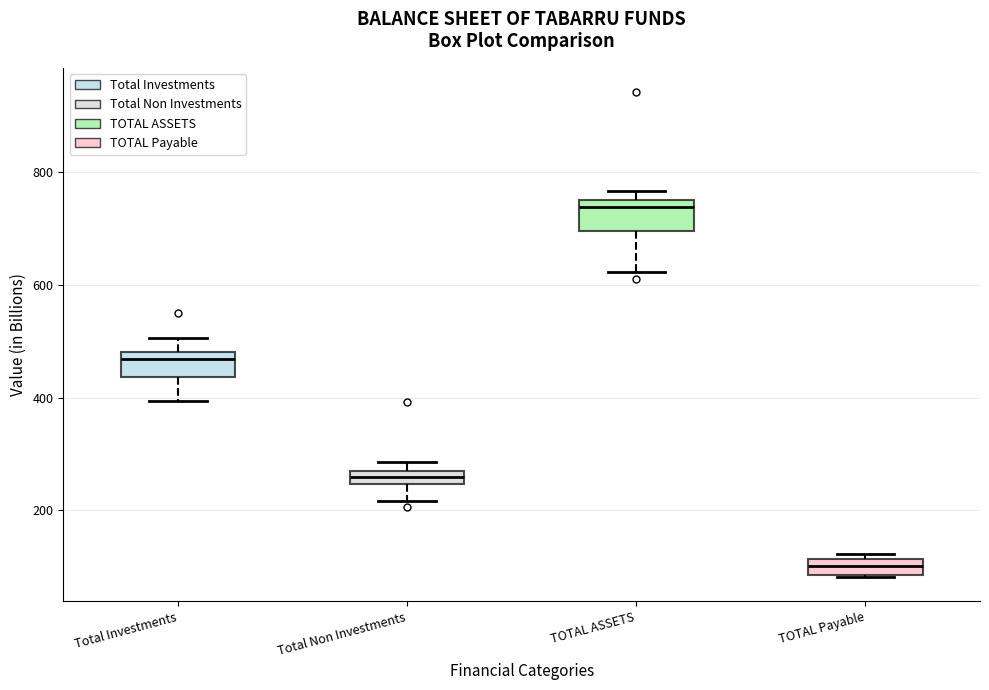

Which box has the lowest median line?

TOTAL Payable